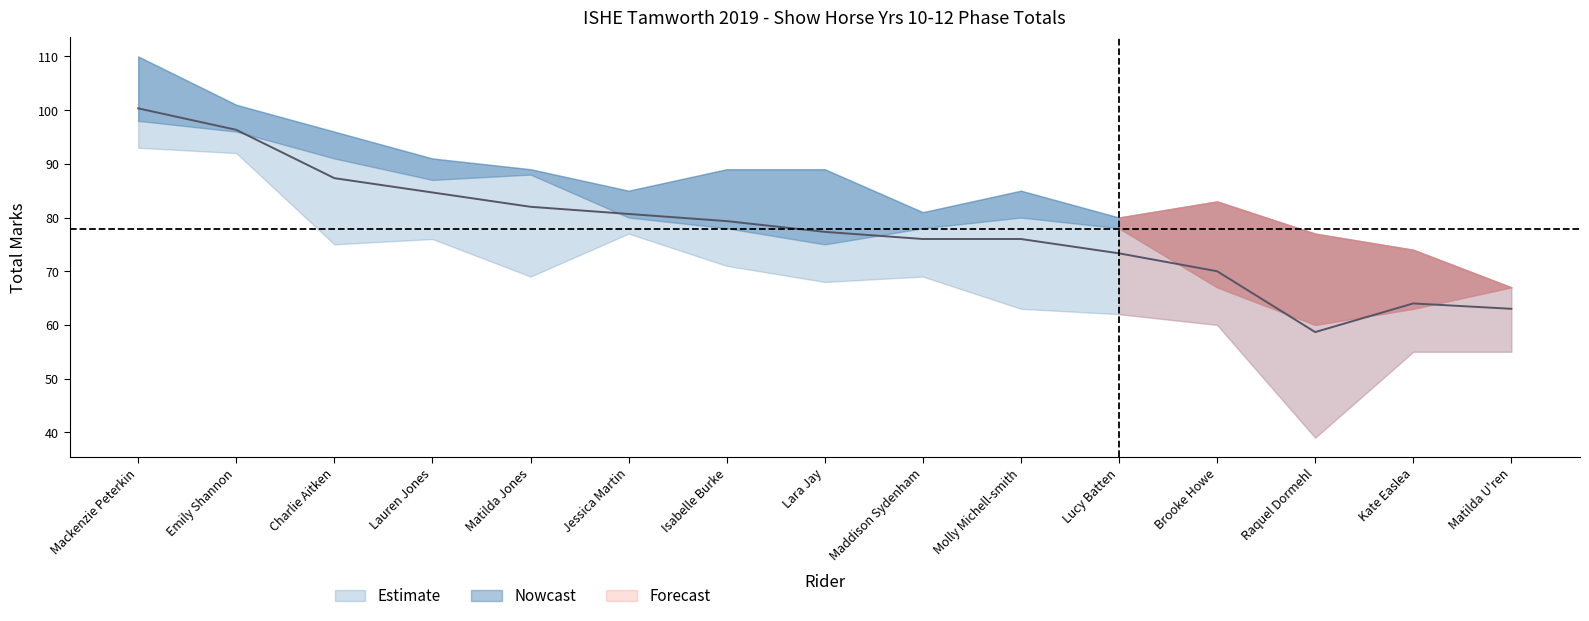

Read the Phase 1 Total value at Matilda Jones, to the nearest 10.

90